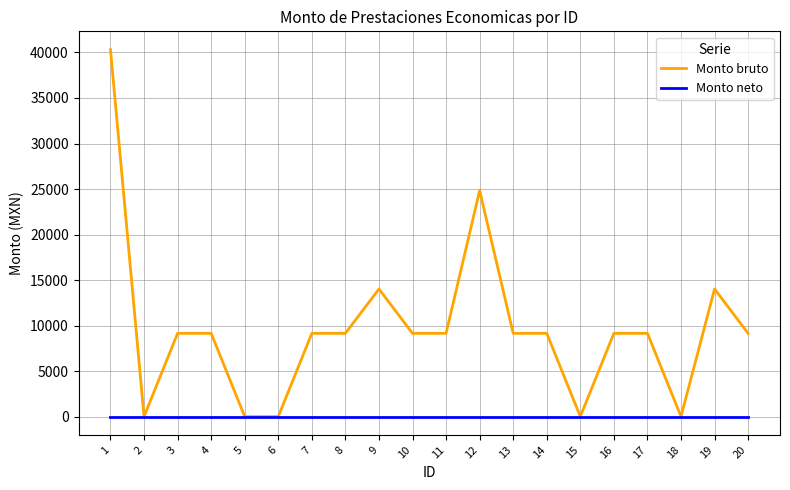

Between 5 and 14, which series saw the biggest shift?

Monto bruto